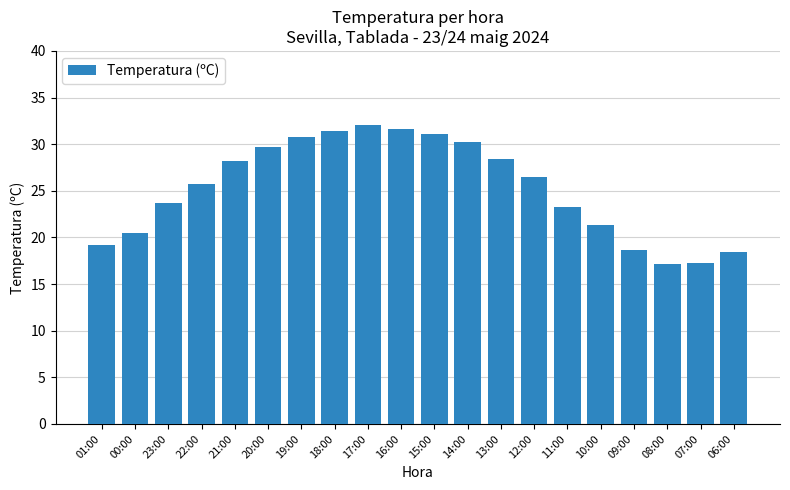

Approximately how many times larger is the value at 09:00 compared to 18:00?

0.6